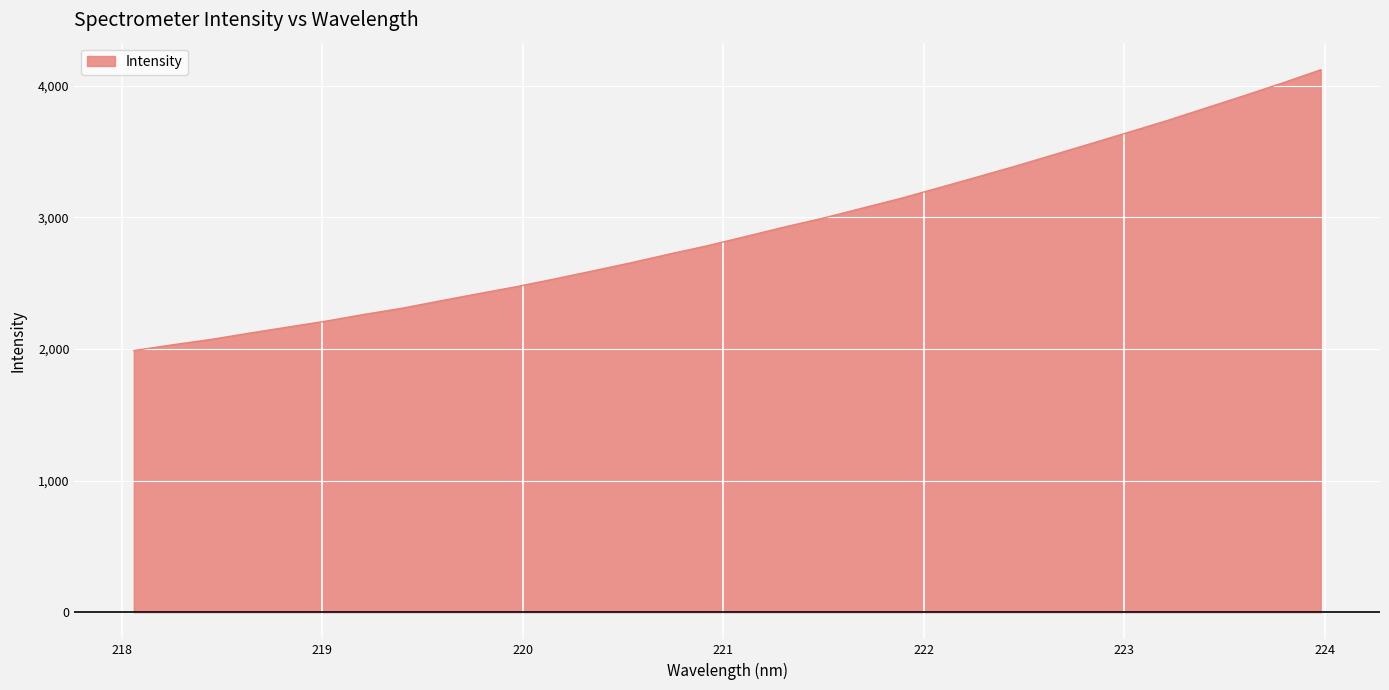

Count the number of values greater than 2857.

16